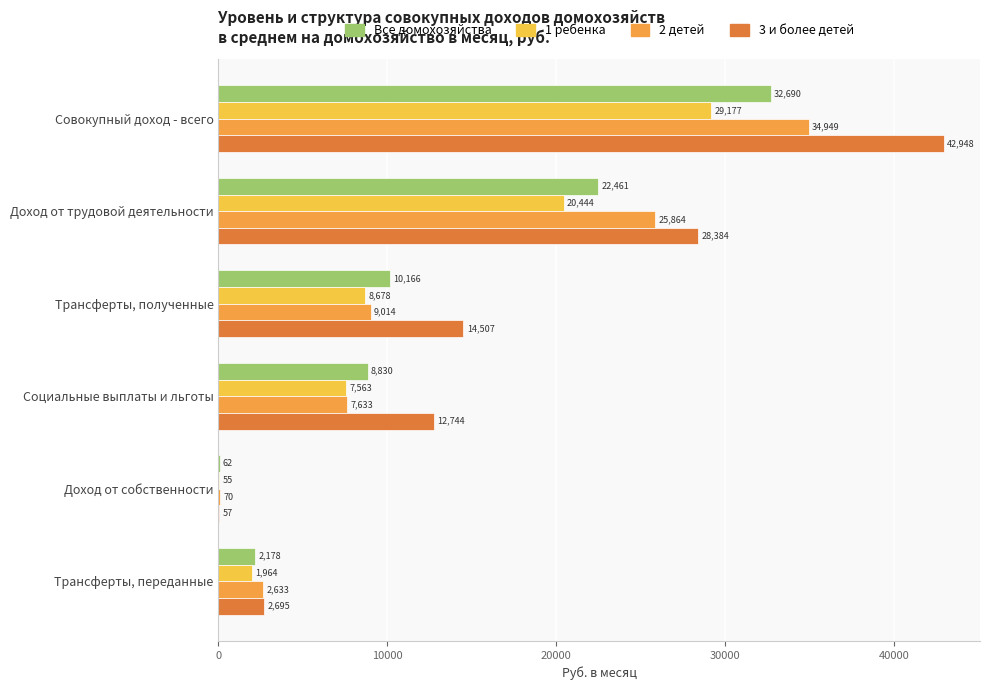

At which label is 1 ребенка closest to 14616?

Доход от трудовой деятельности